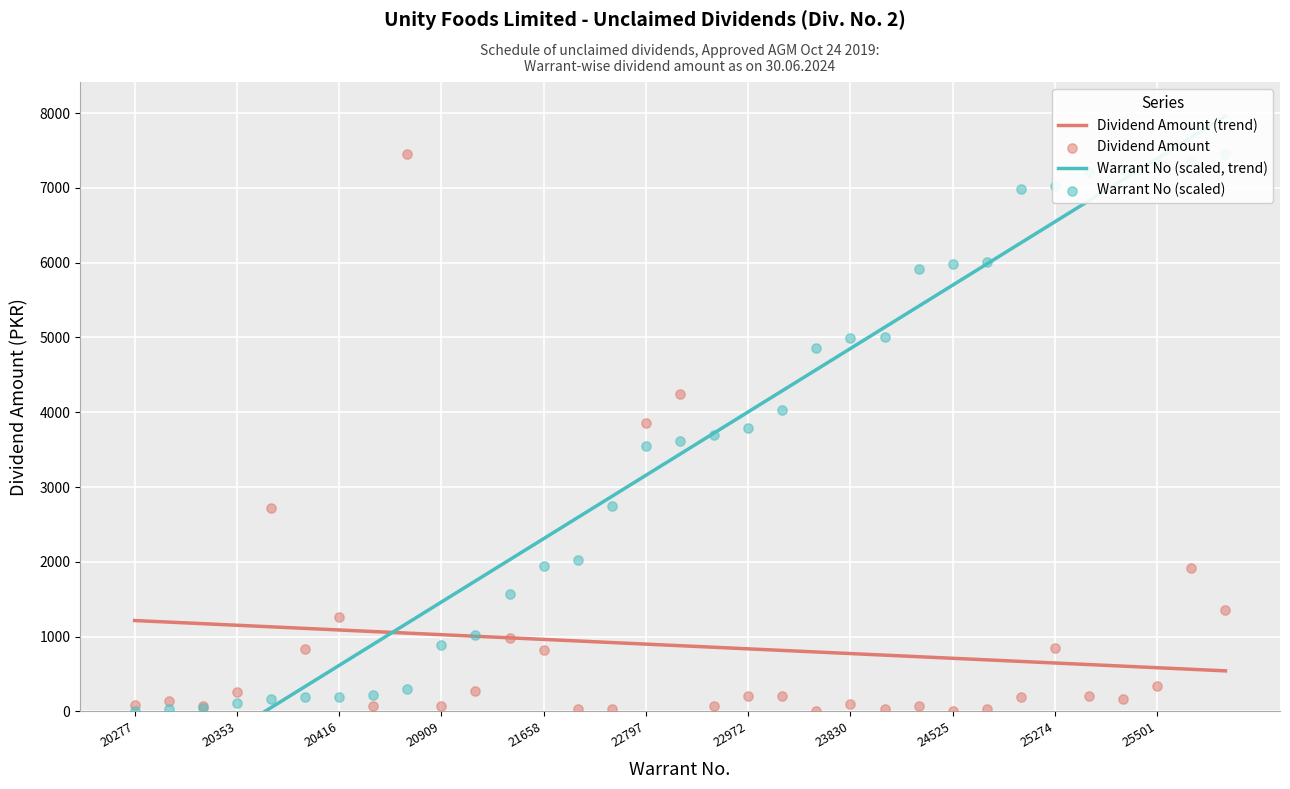

At which category is the sum across all series the highest?

31